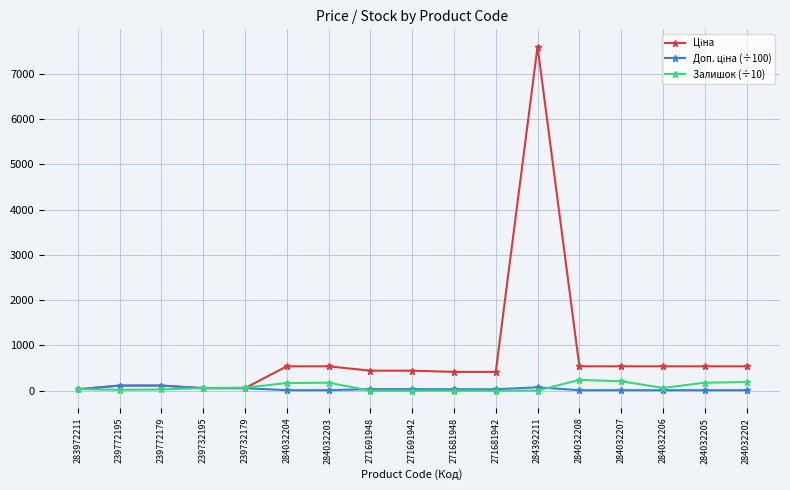

Which category has the highest value across all series?

284392211